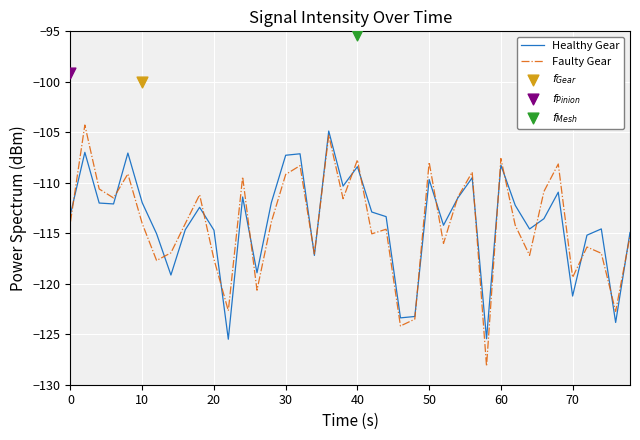

Which series has the largest total across all categories?

Healthy Gear